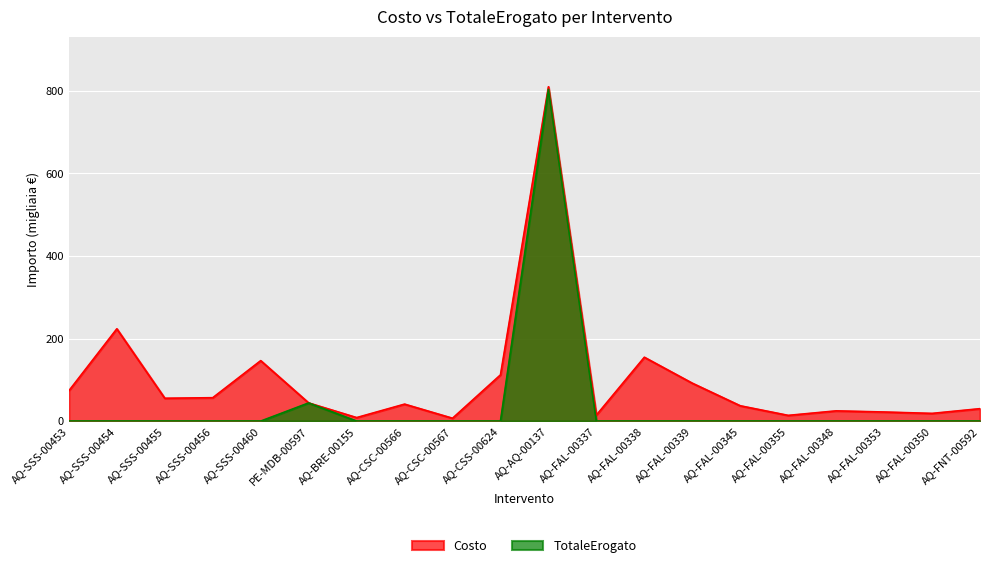

Reading left to right, list all the values displayed in this chart.

Costo: AQ-SSS-00453=73.5	AQ-SSS-00454=223.6	AQ-SSS-00455=55.3	AQ-SSS-00456=56.7	AQ-SSS-00460=146.4	PE-MDB-00597=44.0	AQ-BRE-00155=8.5	AQ-CSC-00566=41.1	AQ-CSC-00567=6.9	AQ-CSS-00624=112.0	AQ-AQ-00137=810.0	AQ-FAL-00337=14.5	AQ-FAL-00338=154.7	AQ-FAL-00339=91.8	AQ-FAL-00345=37.1	AQ-FAL-00355=13.8	AQ-FAL-00348=24.8	AQ-FAL-00353=22.0	AQ-FAL-00350=18.6	AQ-FNT-00592=30.1
TotaleErogato: AQ-SSS-00453=0.0	AQ-SSS-00454=0.0	AQ-SSS-00455=0.0	AQ-SSS-00456=0.0	AQ-SSS-00460=0.0	PE-MDB-00597=44.0	AQ-BRE-00155=0.0	AQ-CSC-00566=0.0	AQ-CSC-00567=0.0	AQ-CSS-00624=0.0	AQ-AQ-00137=803.6	AQ-FAL-00337=0.0	AQ-FAL-00338=0.0	AQ-FAL-00339=0.0	AQ-FAL-00345=0.0	AQ-FAL-00355=0.0	AQ-FAL-00348=0.0	AQ-FAL-00353=0.0	AQ-FAL-00350=0.0	AQ-FNT-00592=0.0